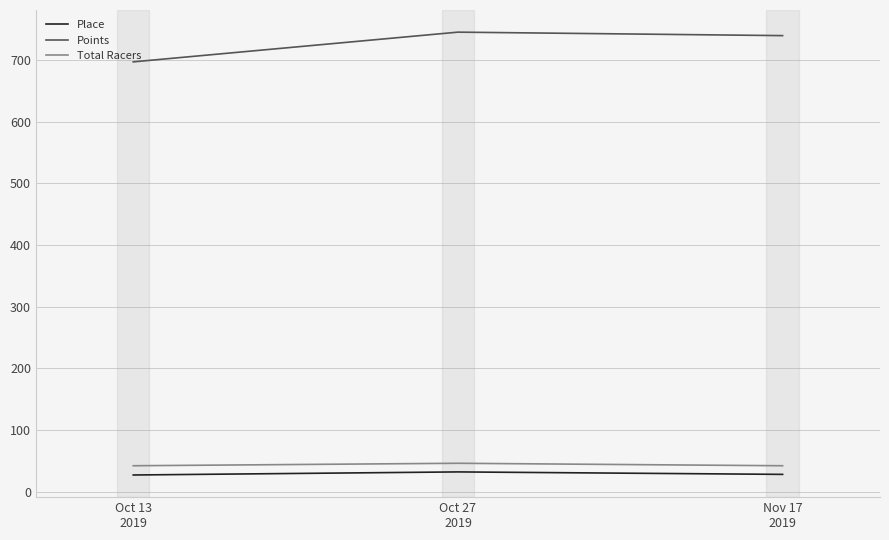

What is the difference between the maximum and minimum values in the Total Racers series?

4.0